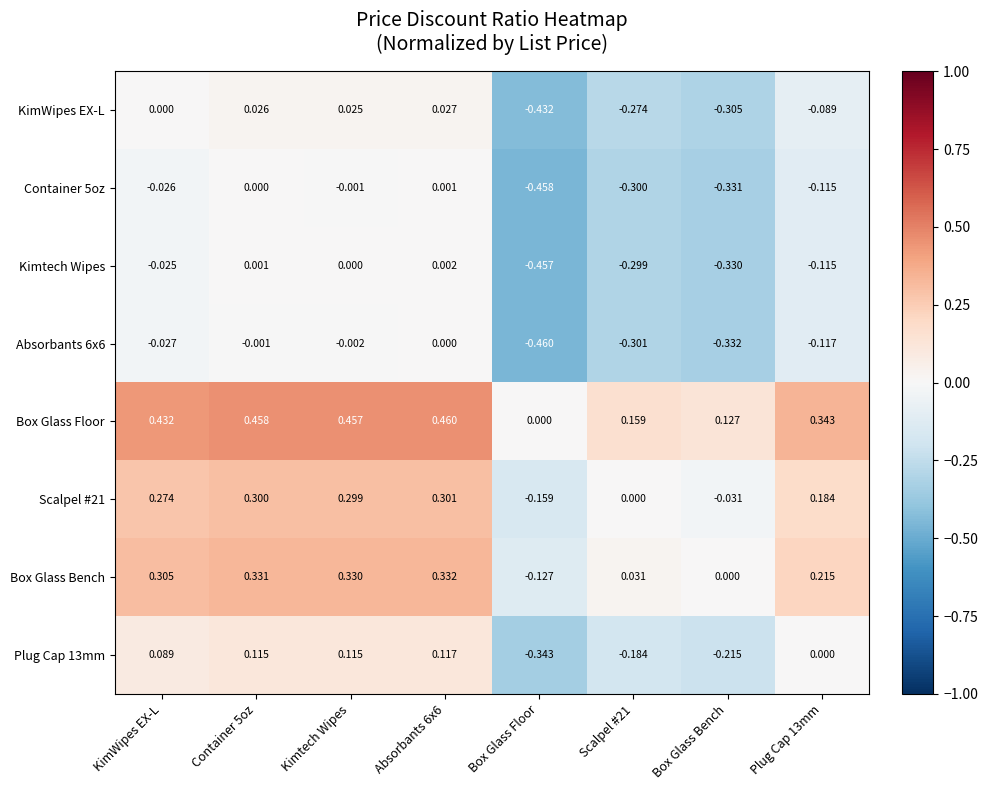

Which category has the lowest value across all series?

Box Glass Floor